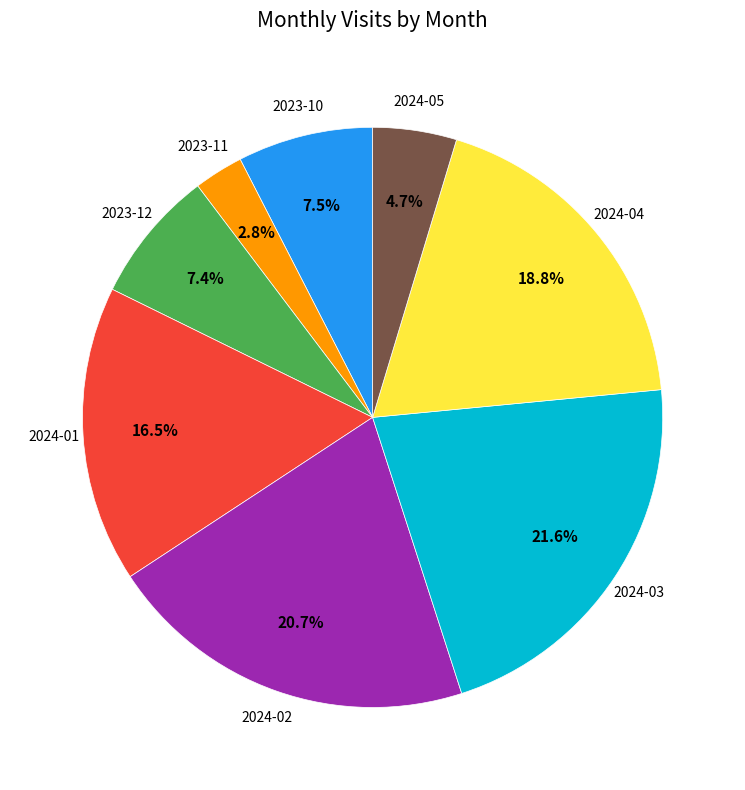

True or false: 2024-05 accounts for 5% of the total.

True